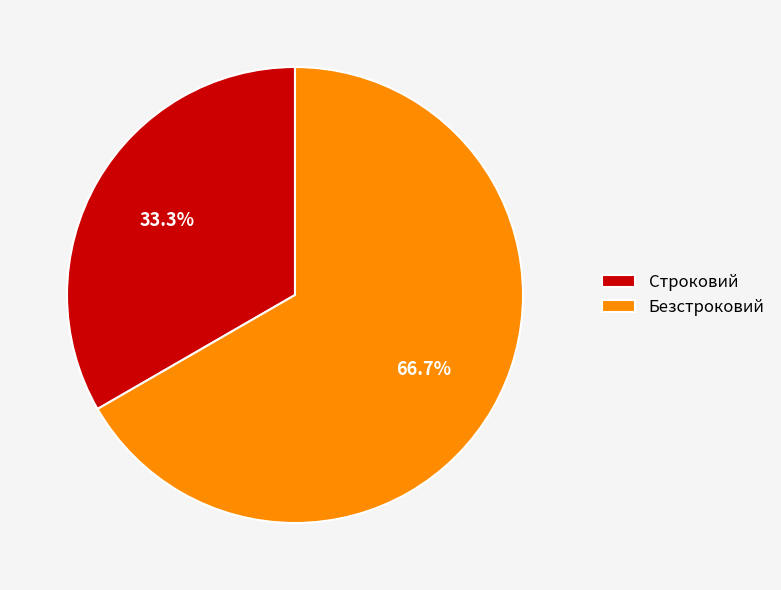

What percentage do Строковий and Безстроковий together represent?

100.0%